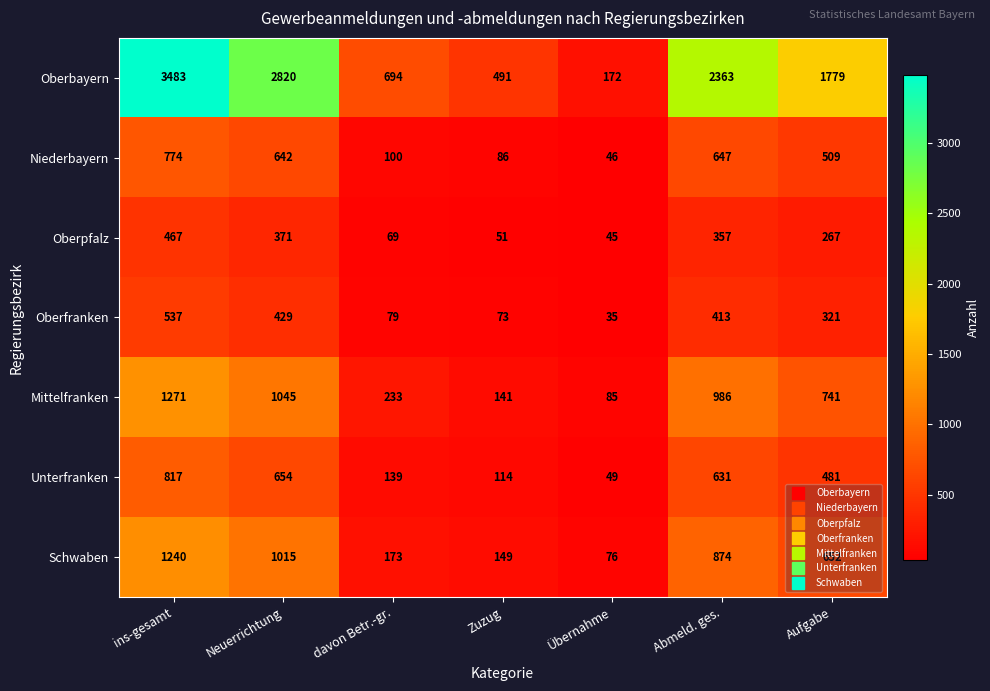

At which label does Niederbayern reach its peak?

ins-gesamt